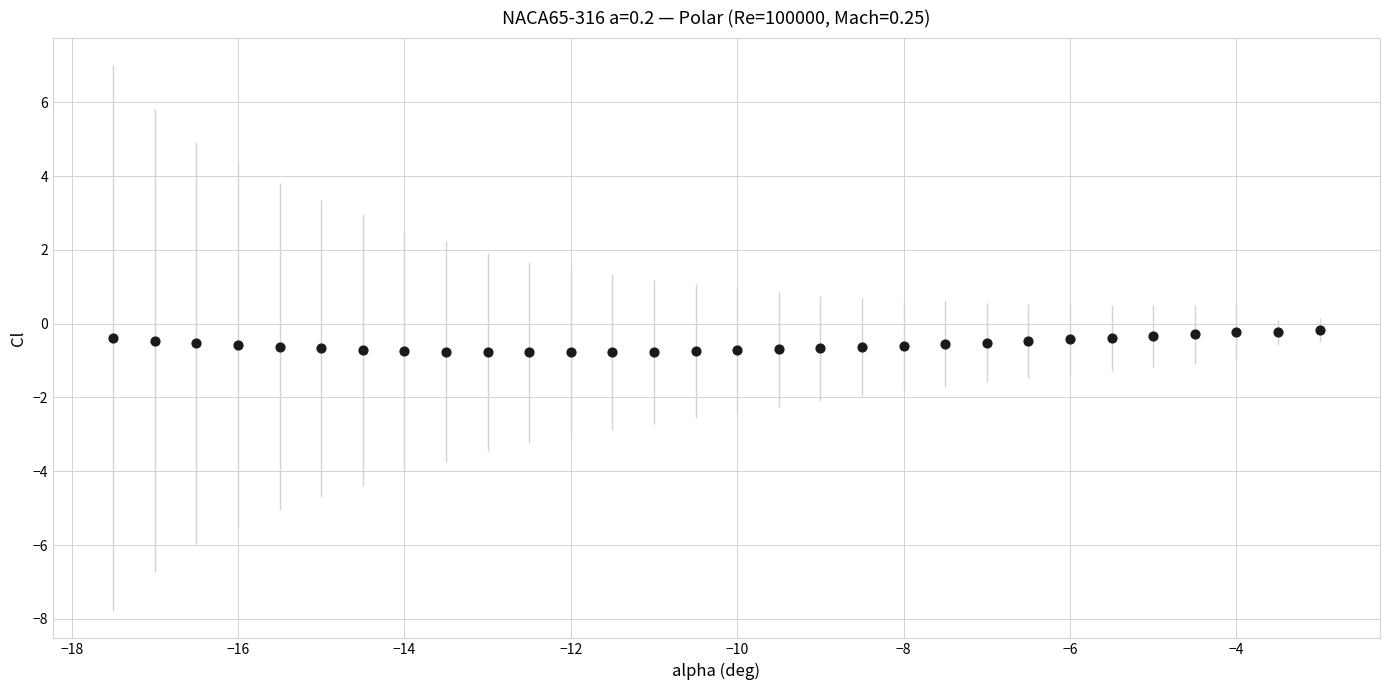

What is the range of X values (max minus min)?

14.5